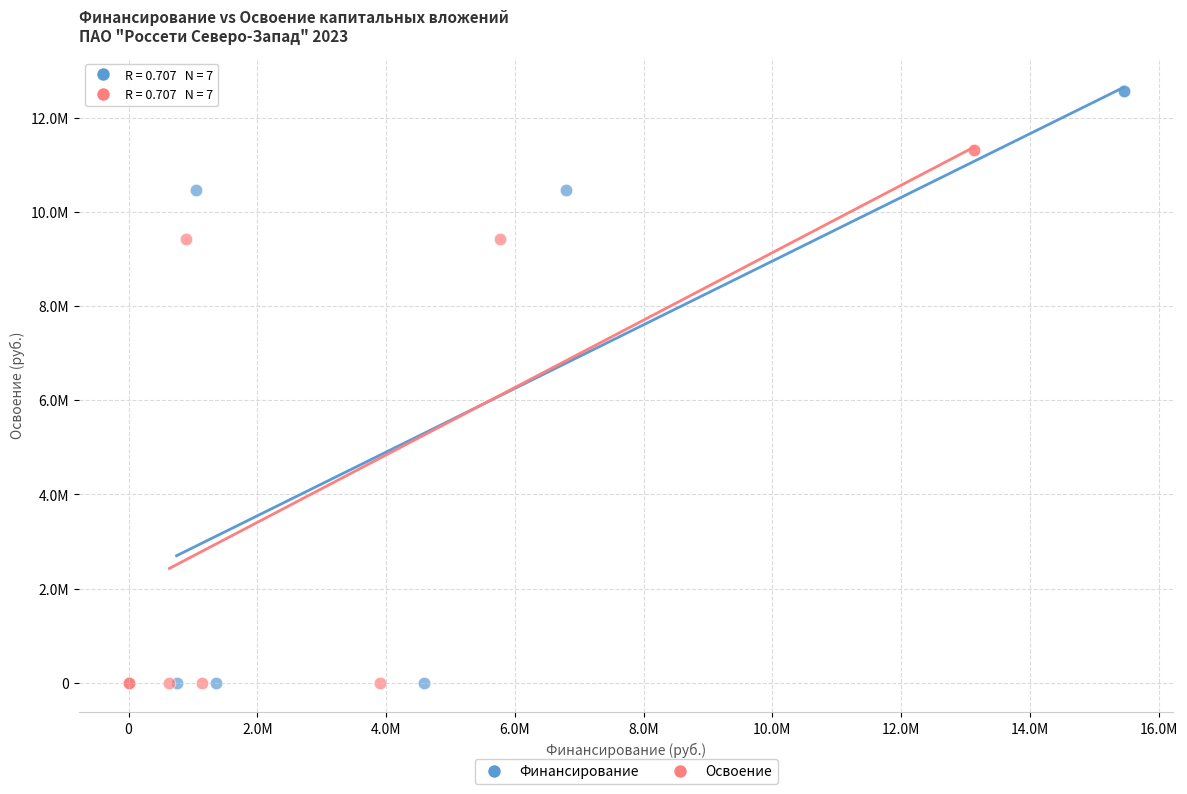

What are all the series names shown in the legend?

Финансирование, Освоение